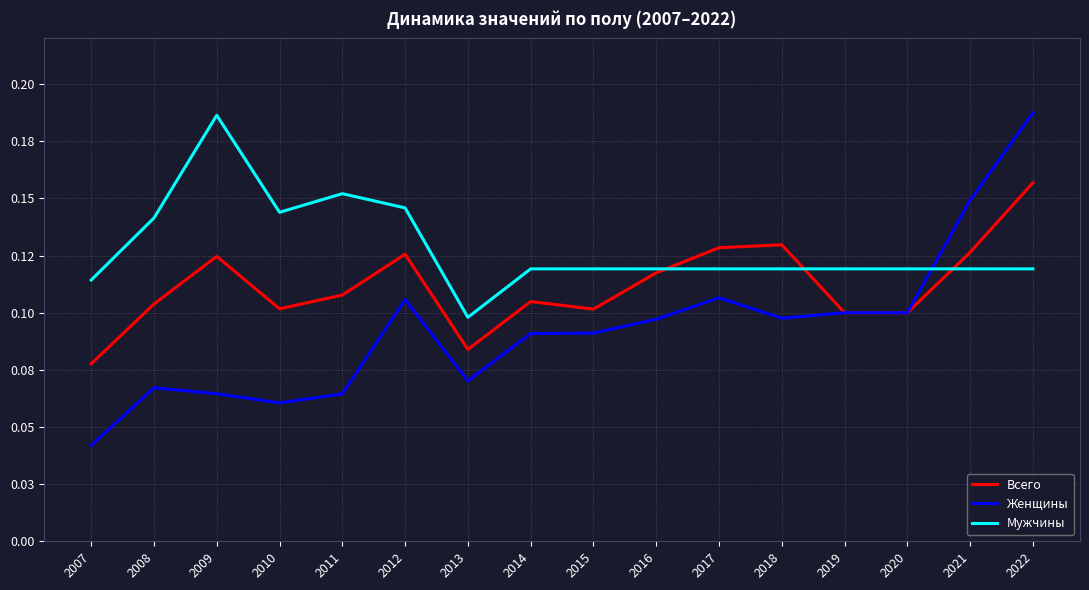

What is the value of the Мужчины point at the 7th from the left?

0.1